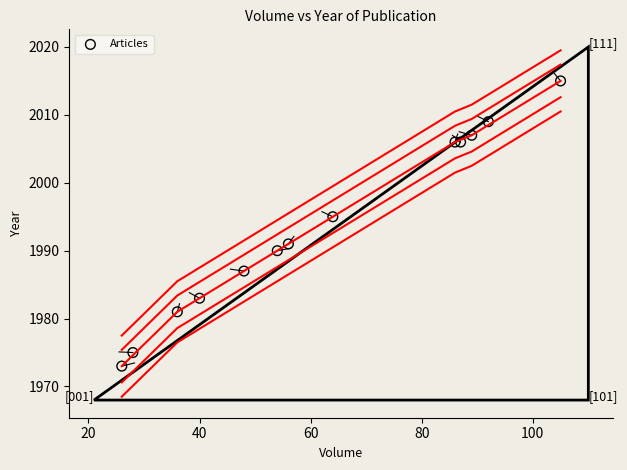

What is the range of Y values (max minus min)?

42